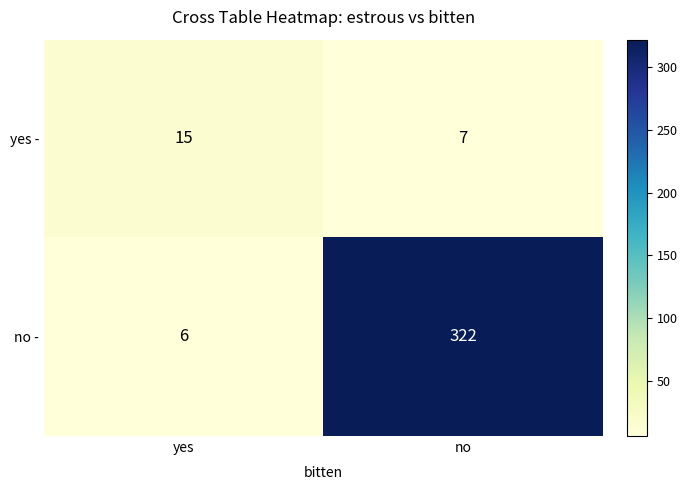

Reading left to right, what are all the values shown in this chart?

yes -: 15	7
no -: 6	322